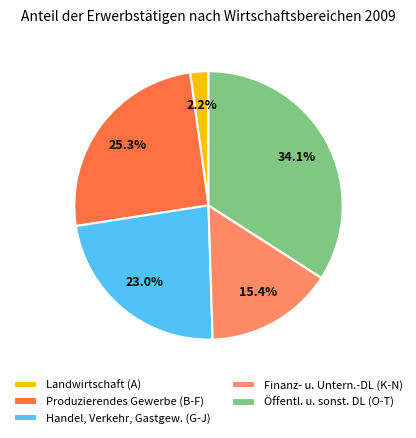

Rank the categories by value from highest to lowest.

Öffentl. u. sonst. DL (O-T), Produzierendes Gewerbe (B-F), Handel, Verkehr, Gastgew. (G-J), Finanz- u. Untern.-DL (K-N), Landwirtschaft (A)